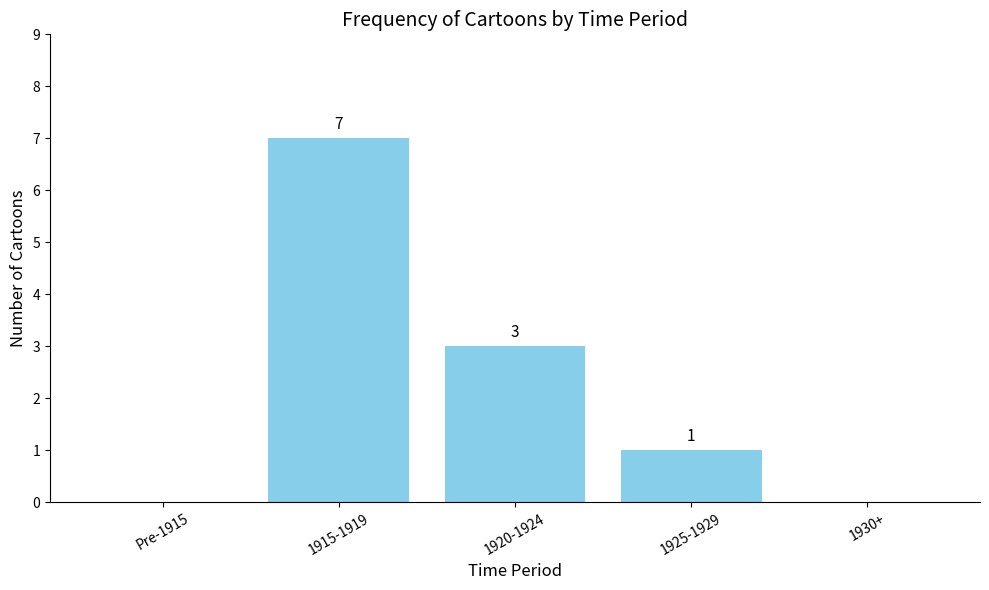

What is the average value?

2